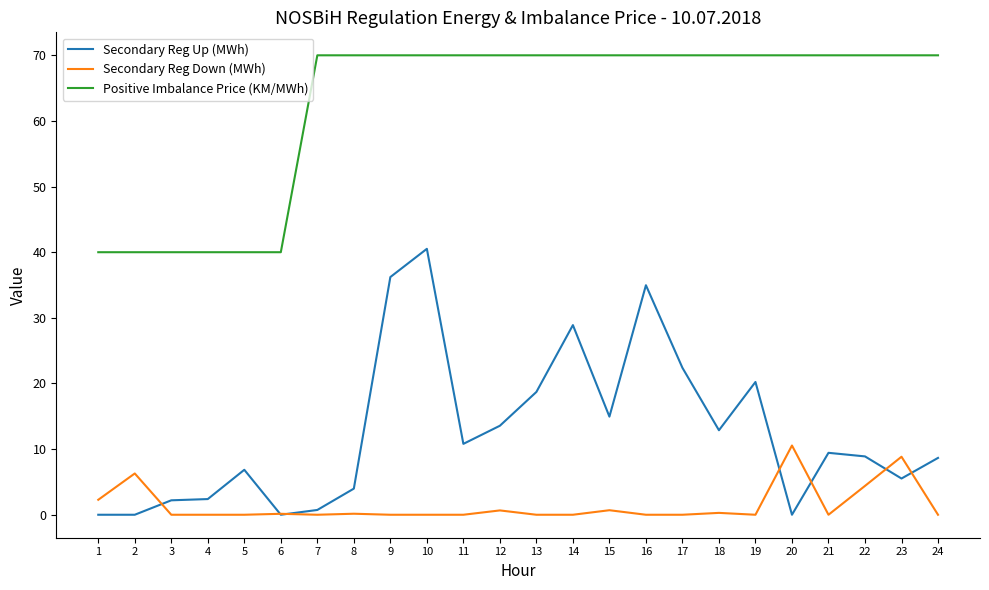

What are all the series names shown in the legend?

Secondary Reg Up (MWh), Secondary Reg Down (MWh), Positive Imbalance Price (KM/MWh)